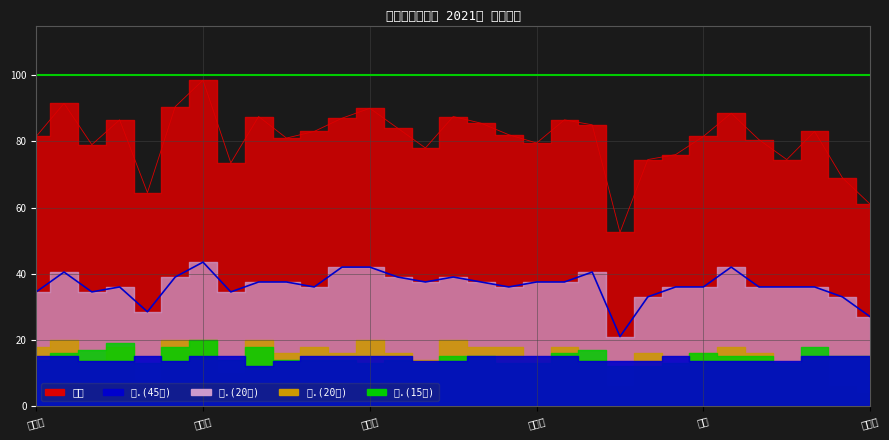

Which series has the largest range (max minus min)?

总分